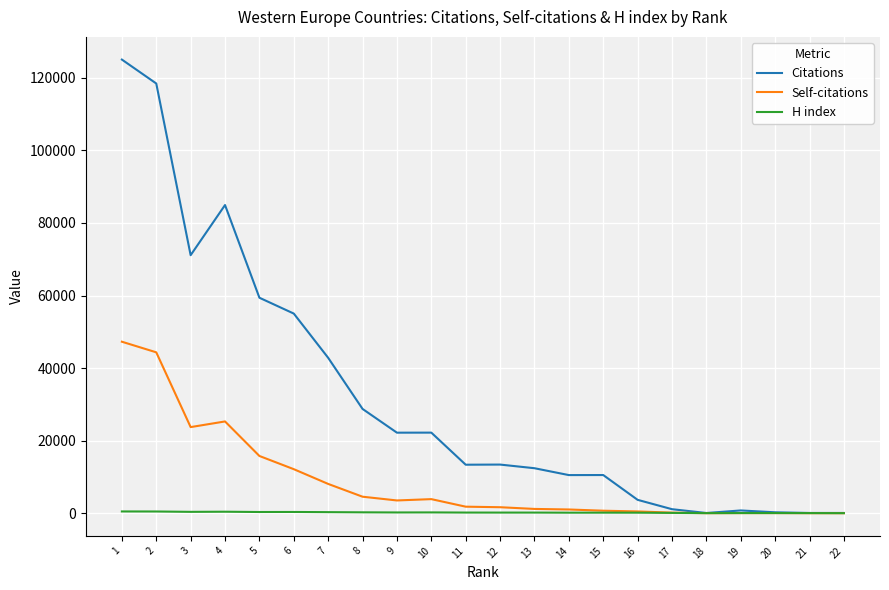

What is the highest value of the Citations series?

125049